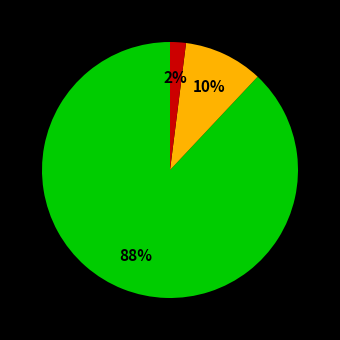

To the nearest percent, what is the difference between the largest and smallest slice percentages?

86%